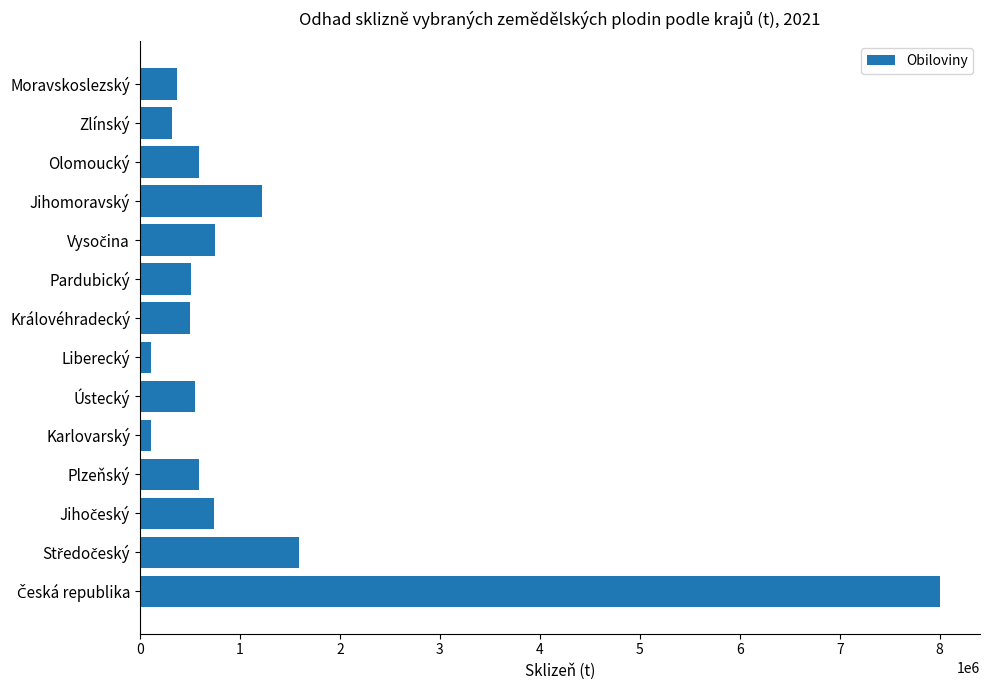

Is it true that the value at Zlínský is 325227.2?

True